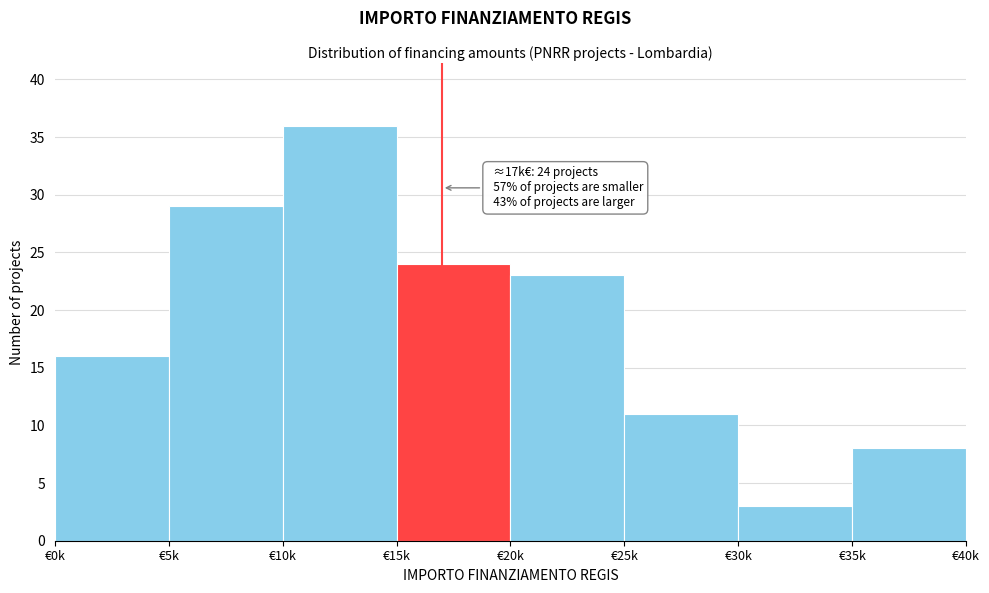

Reading left to right, extract all data points from this chart.

€0k=16	€5k=29	€10k=36	€15k=24	€20k=23	€25k=11	€30k=3	€35k=8